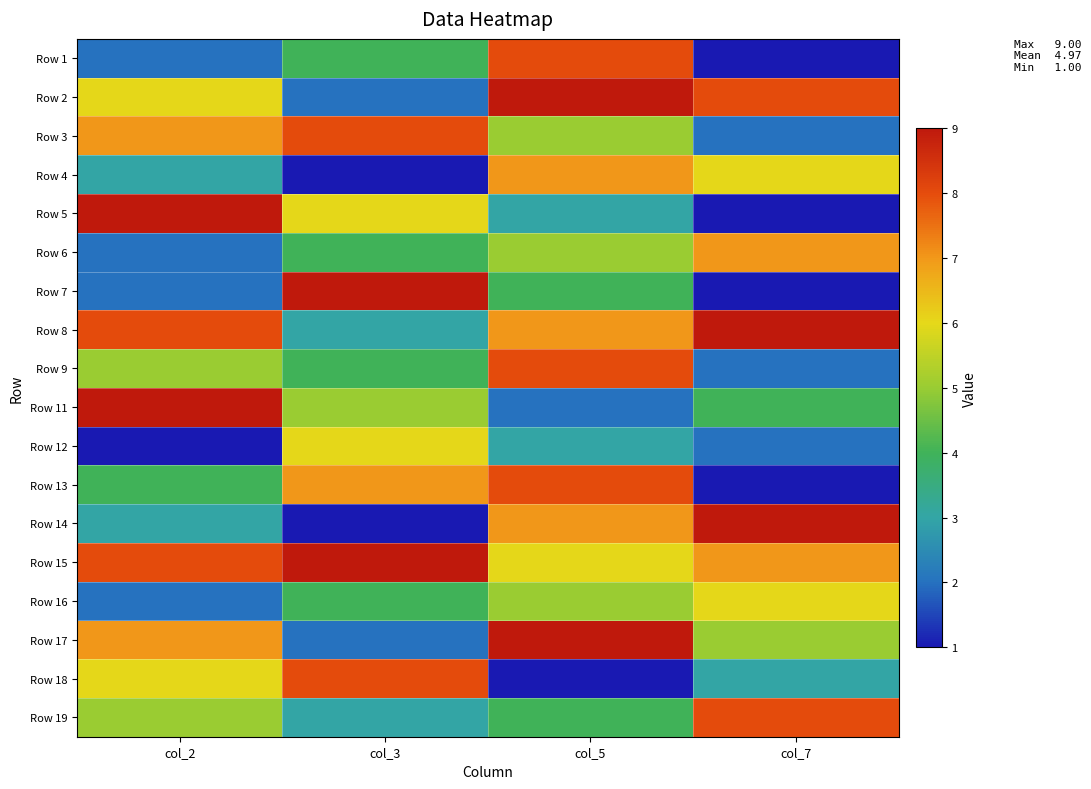

At which category is the sum across all series the highest?

col_5